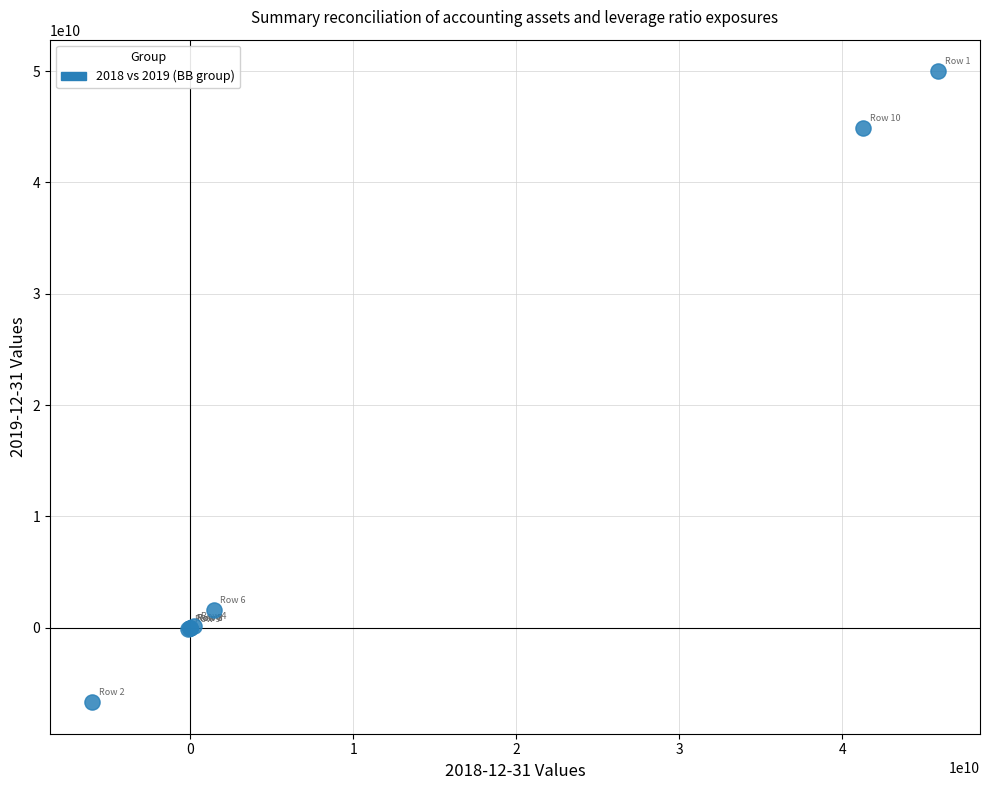

What Y value in the scatter plot is closest to 21648316131?

1576475941.1